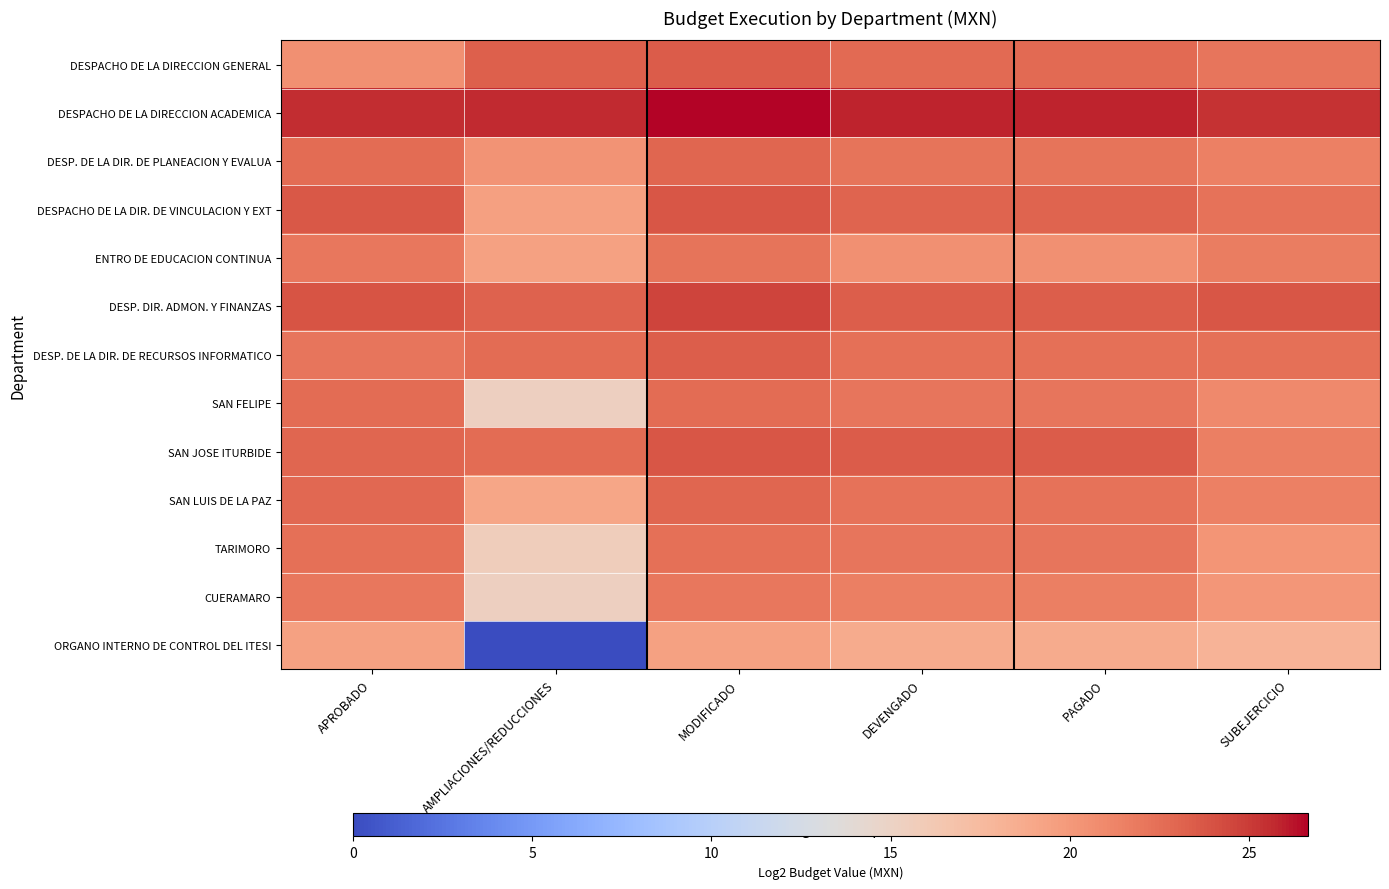

Which series has the largest total across all categories?

DESPACHO DE LA DIRECCION ACADEMICA